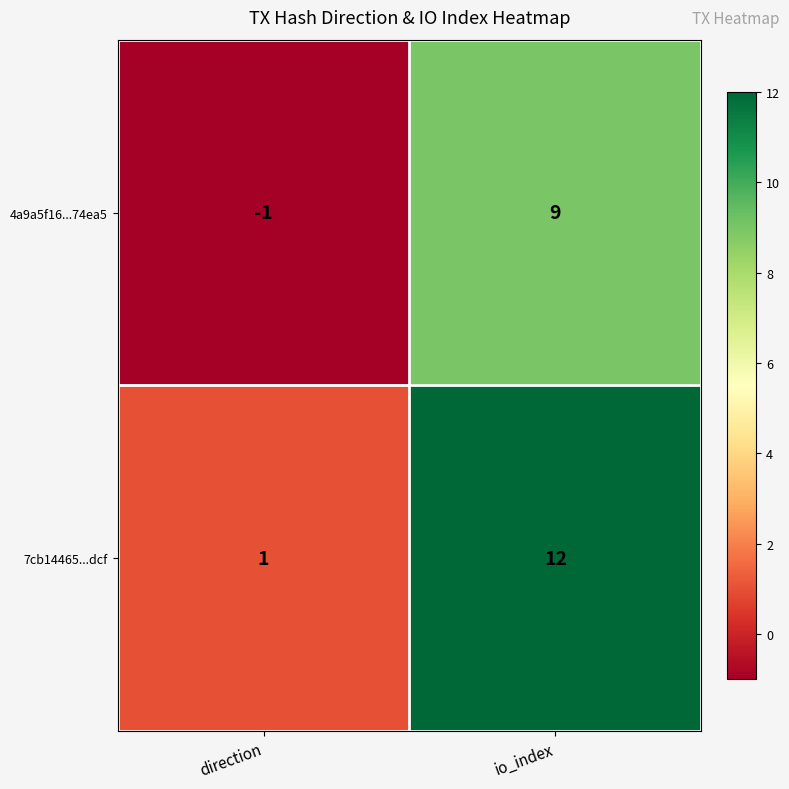

Which series changed the most between direction and io_index?

7cb14465...dcf